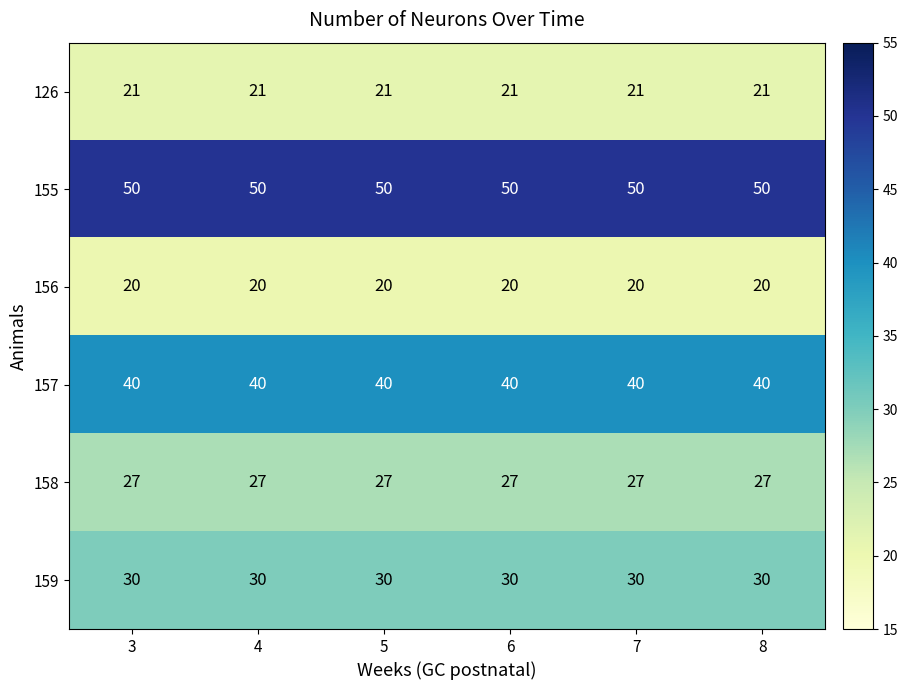

What is the maximum value for 157?

40